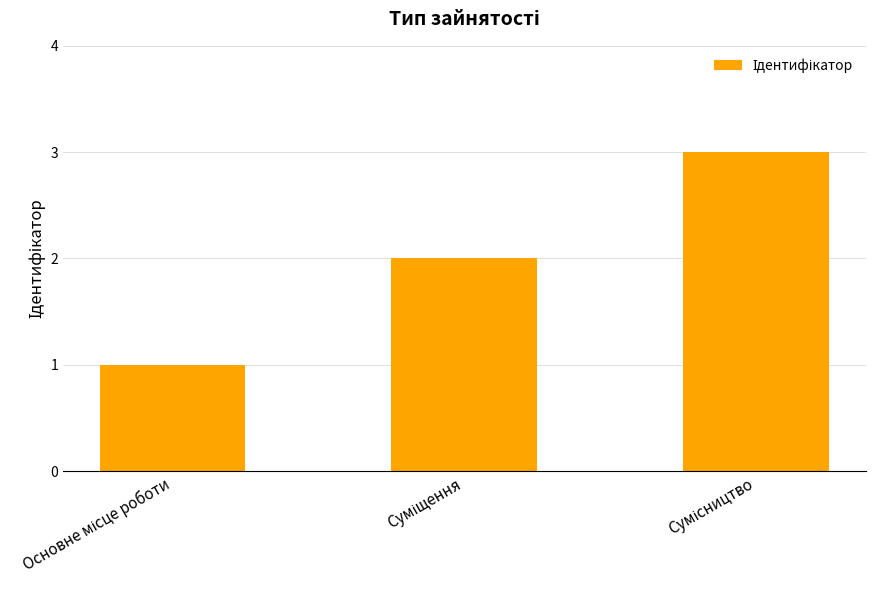

Are the bars horizontal?

No